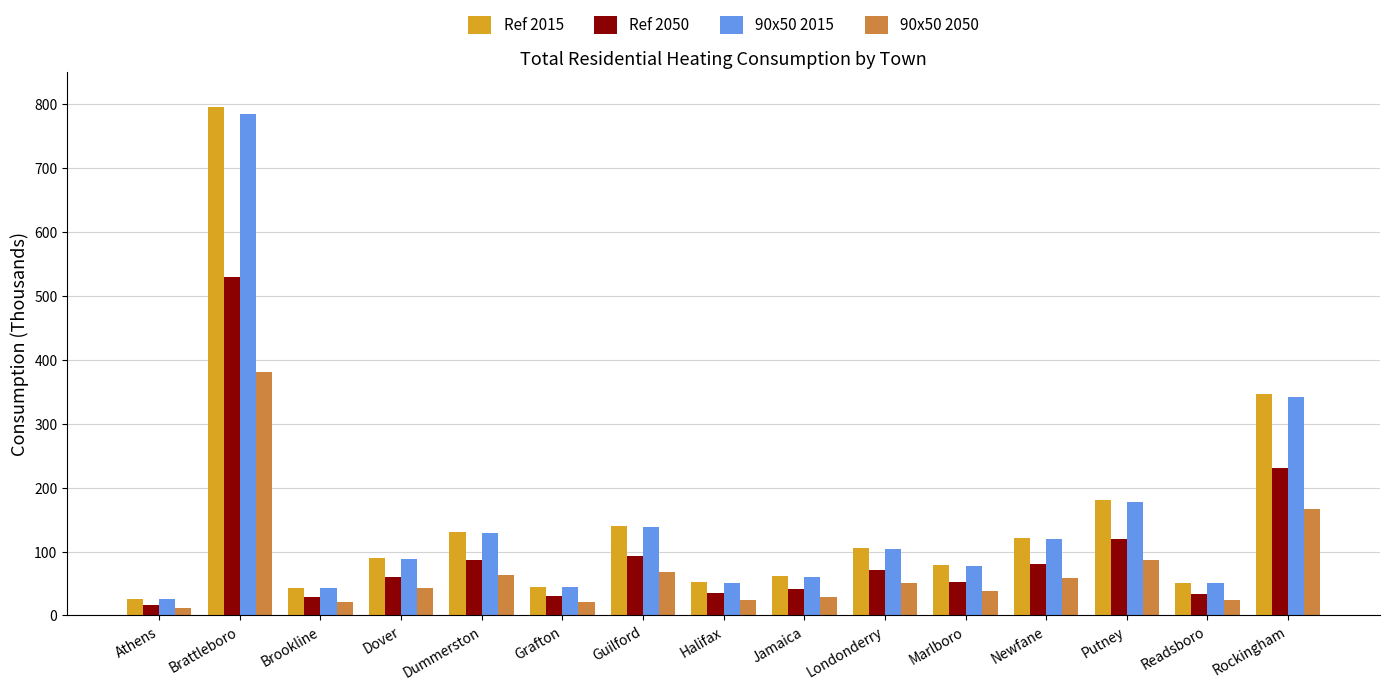

Where is 90x50 2015 nearest to the value 404?

Rockingham